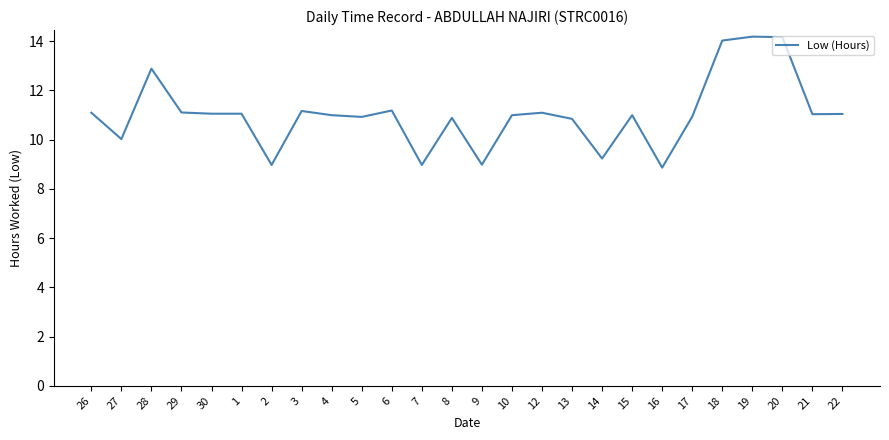

Is this an area chart (filled region under the line)?

No